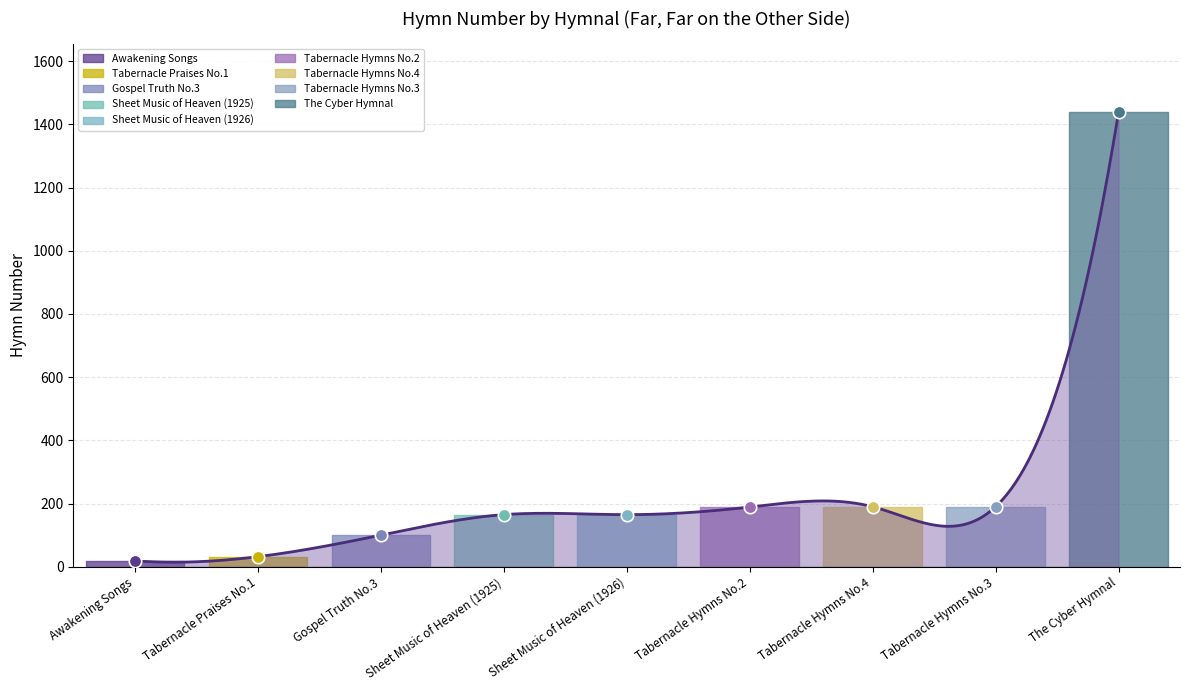

Between TH41952 and SMHS1925, which is larger?

TH41952